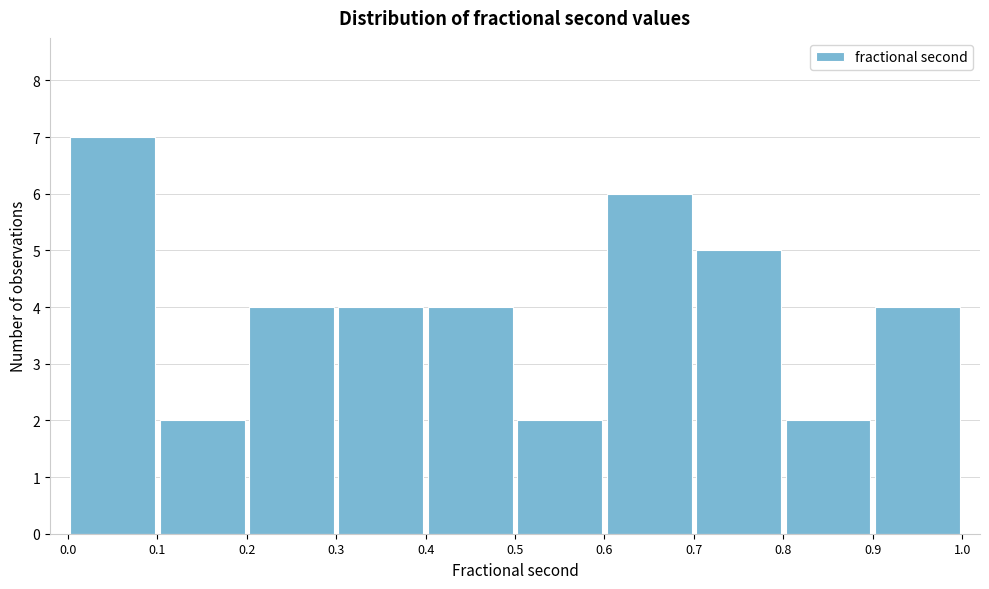

What is the height of the bar covering 0.8 to 0.9 on the x-axis? The values are not printed on the chart, so give them approximately, as read against the axis.

2